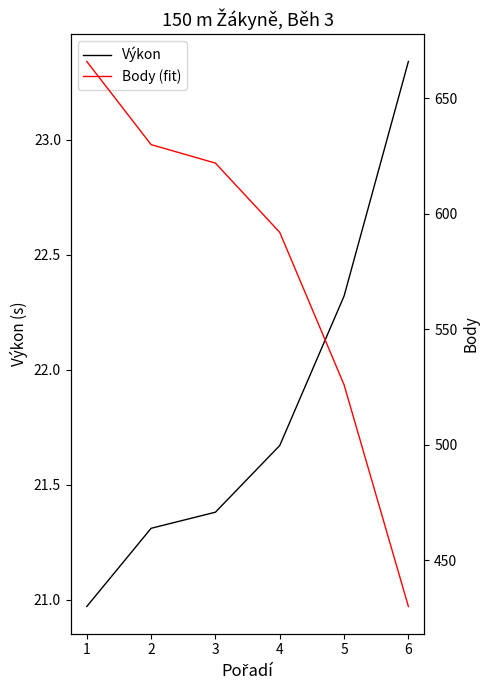

What is the average value of the Body (fit) series?

577.7